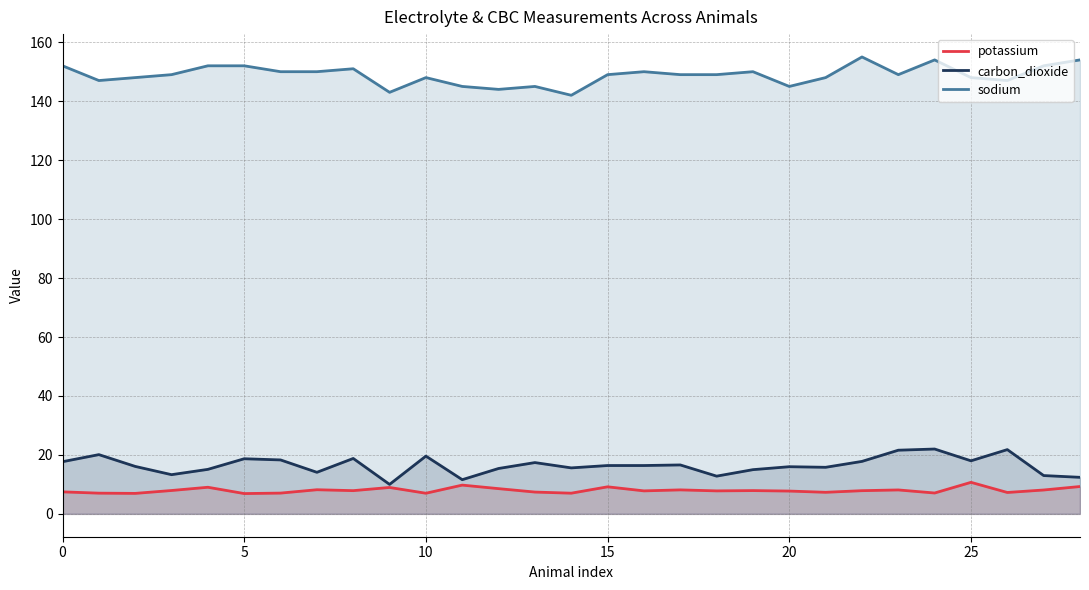

Is it true that potassium equals 3.9 at 13?

False